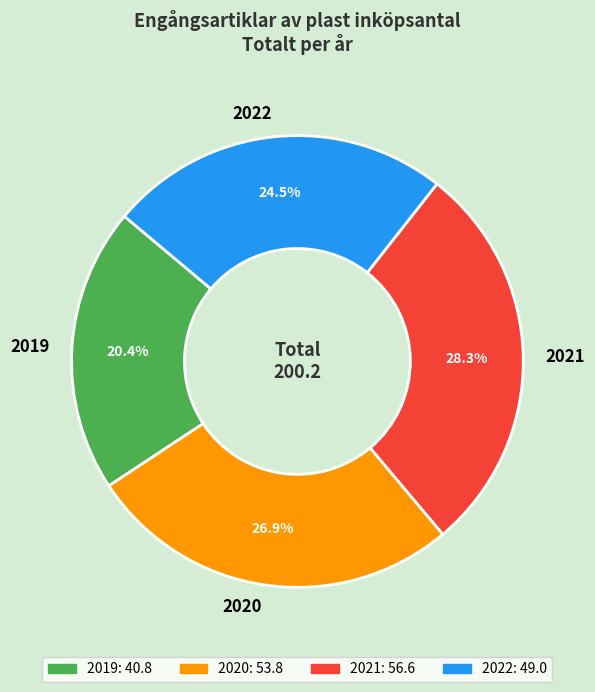

True or false: 2022 accounts for 16% of the total.

False